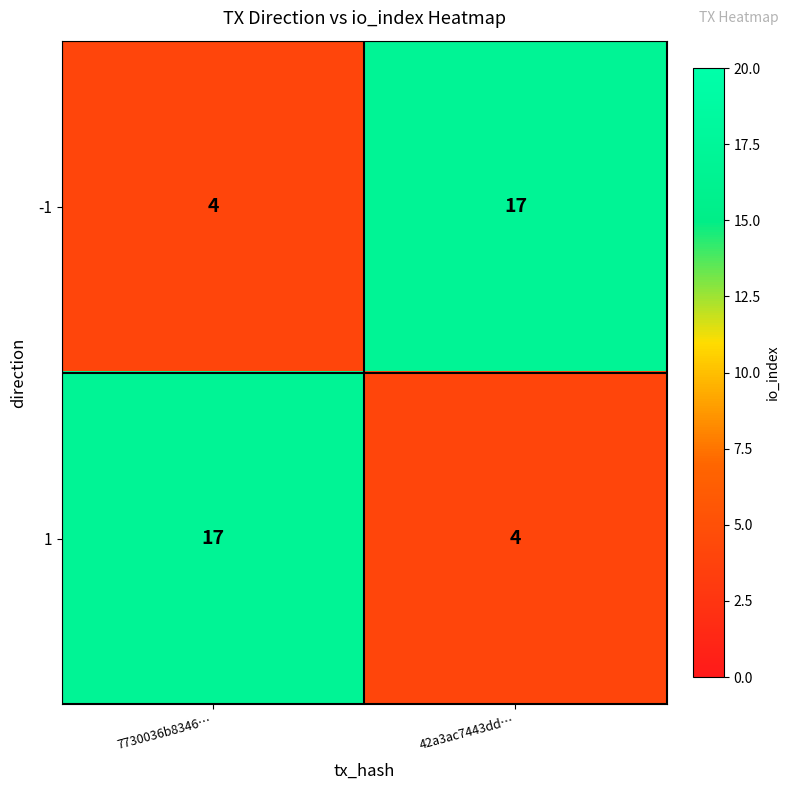

Is the value of 1 at 7730036b8346… greater than the value of -1 at 7730036b8346…?

Yes